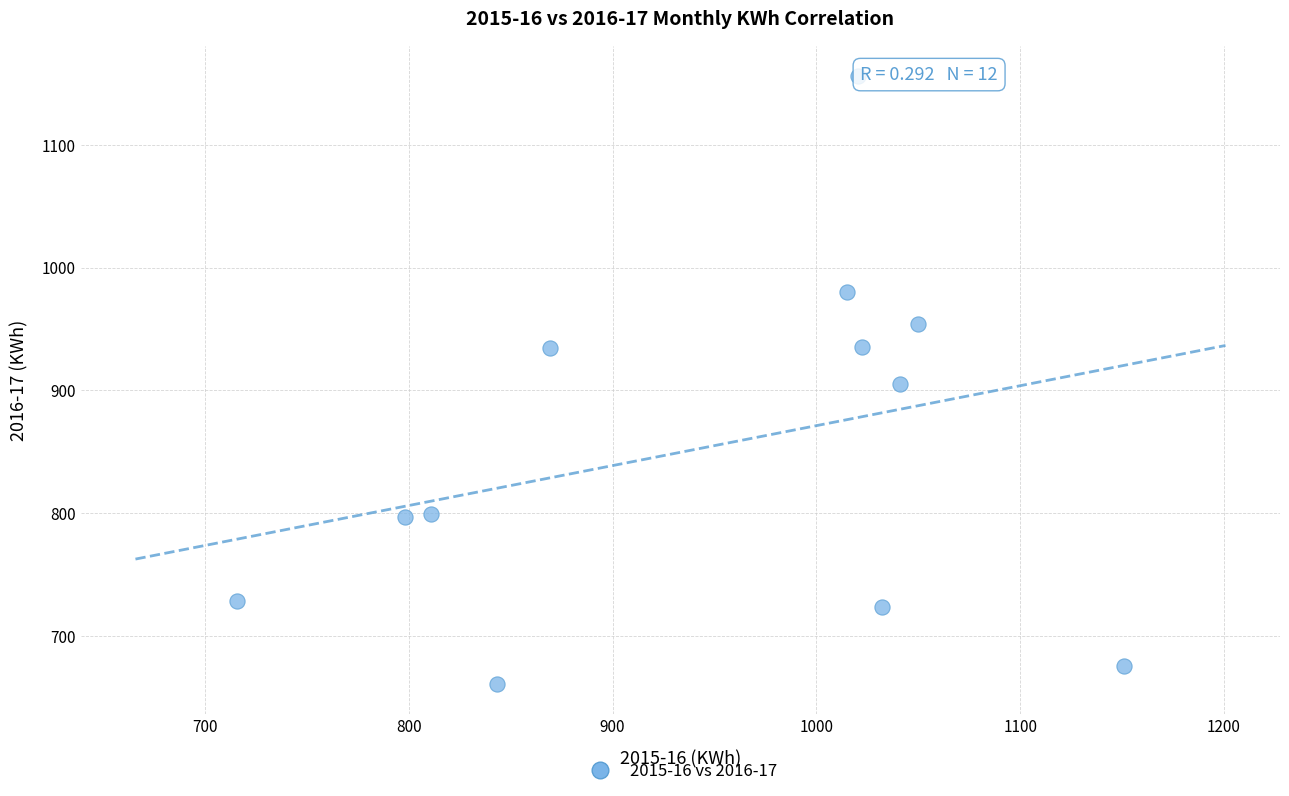

What is the average Y value?

854.2